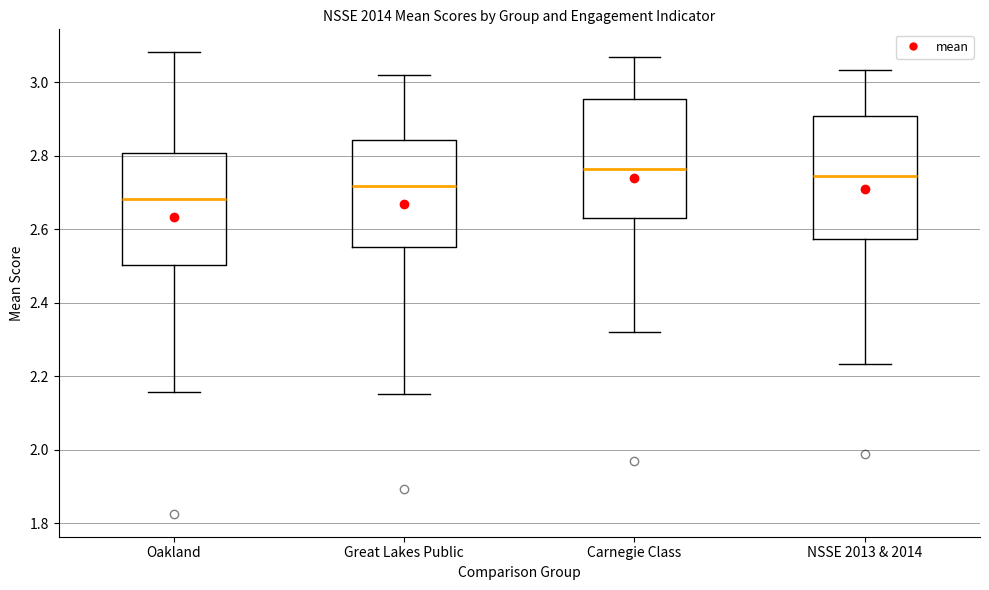

Which box has the lowest median line?

Oakland